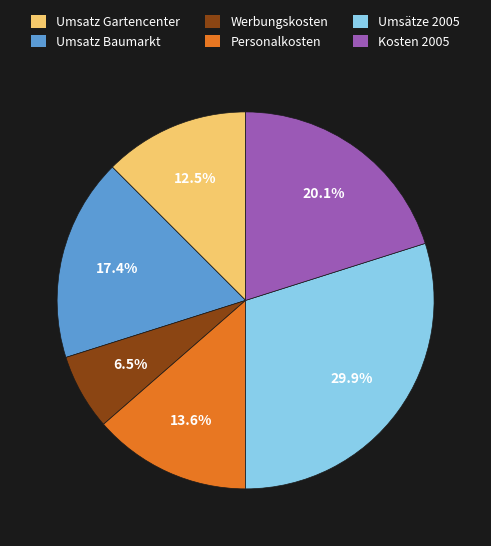

To the nearest percent, what is the average slice percentage?

17%